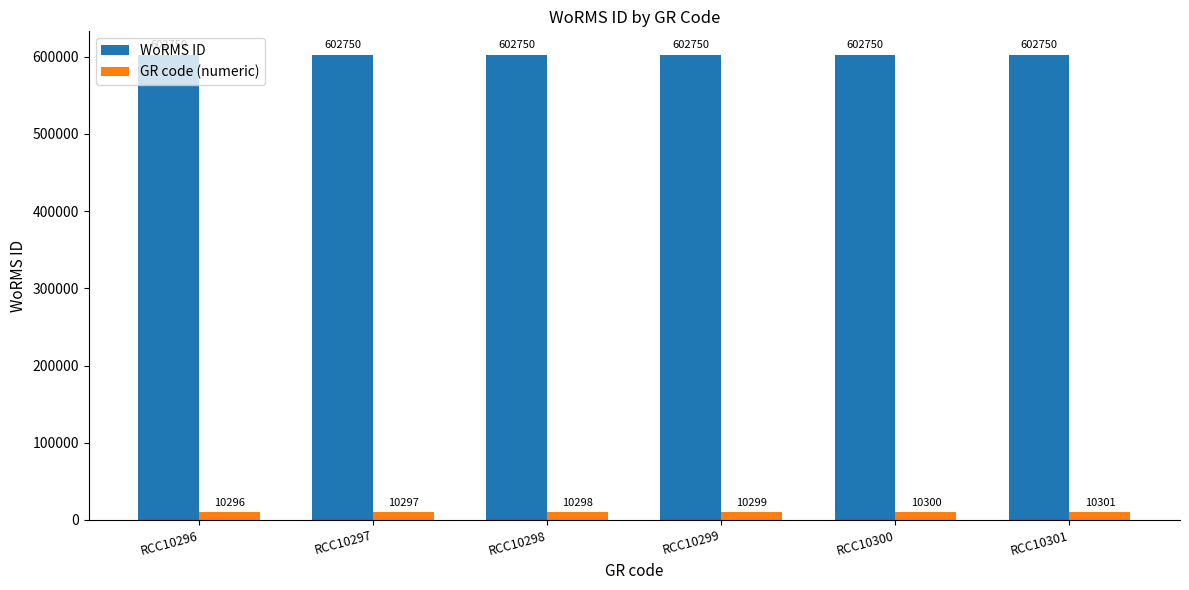

Does the chart contain stacked bars?

No